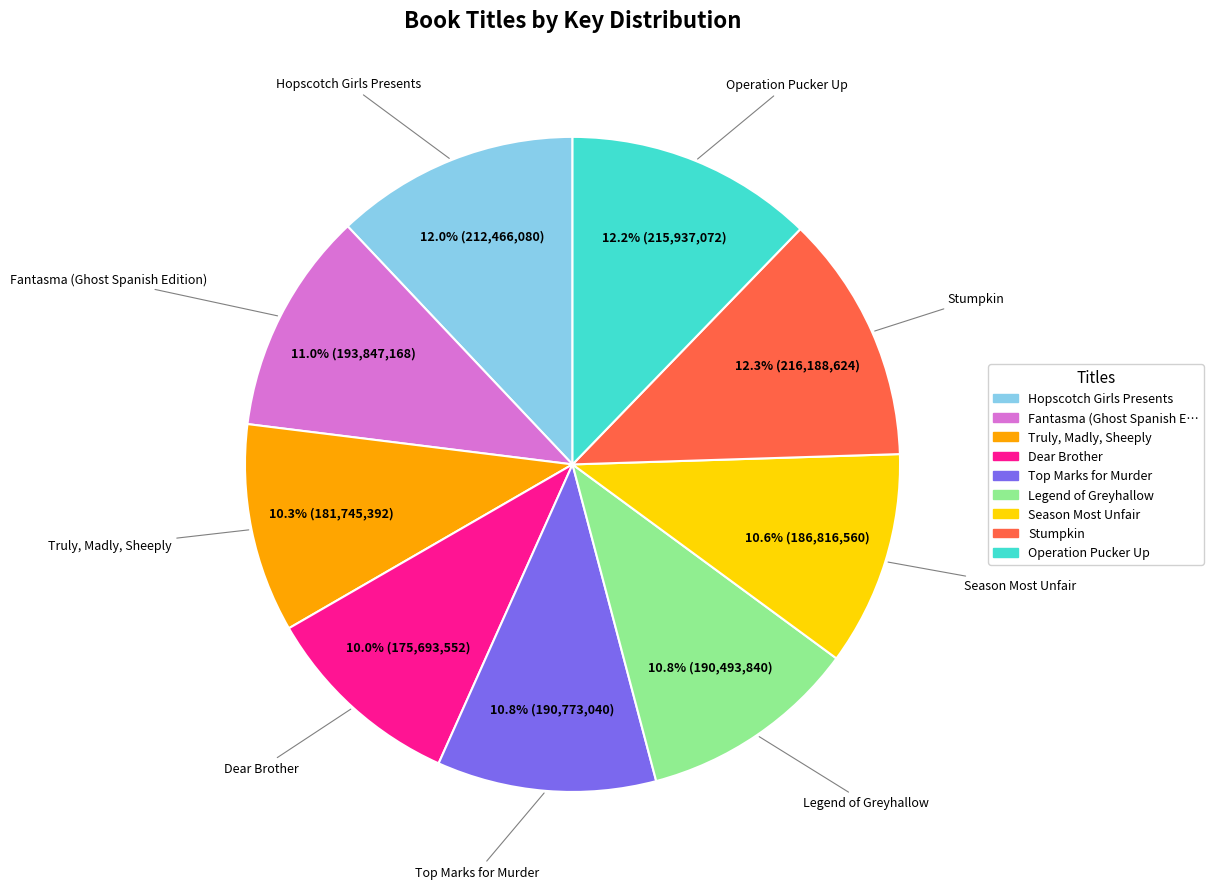

True or false: Operation Pucker Up accounts for 12% of the total.

True